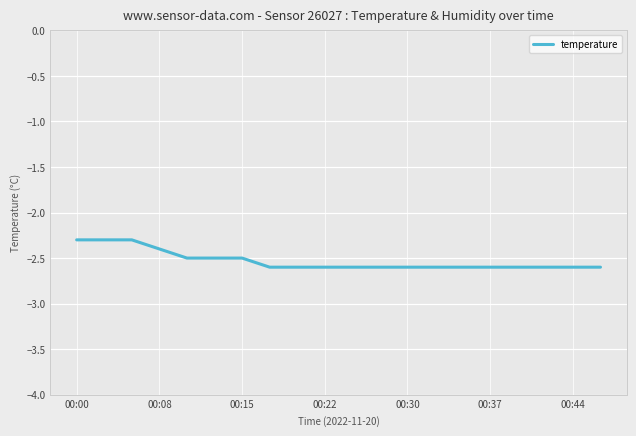

What is the minimum value shown in the chart?

-2.6